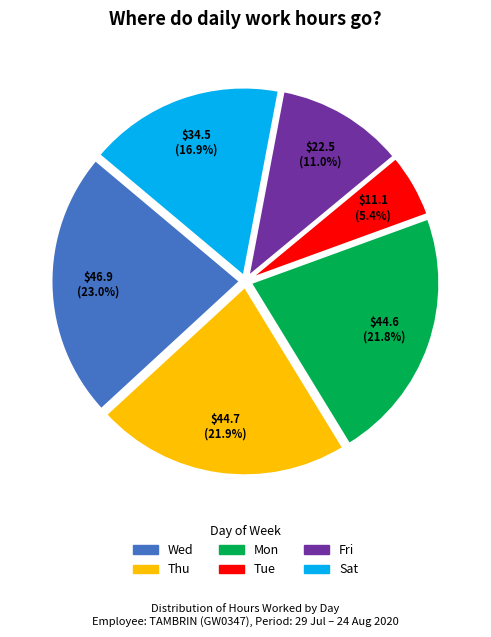

Is there any slice that represents more than half of the pie?

No